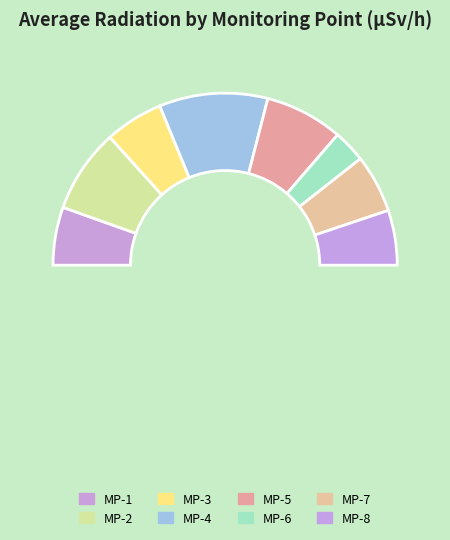

Is MP-6 the majority of the pie?

No